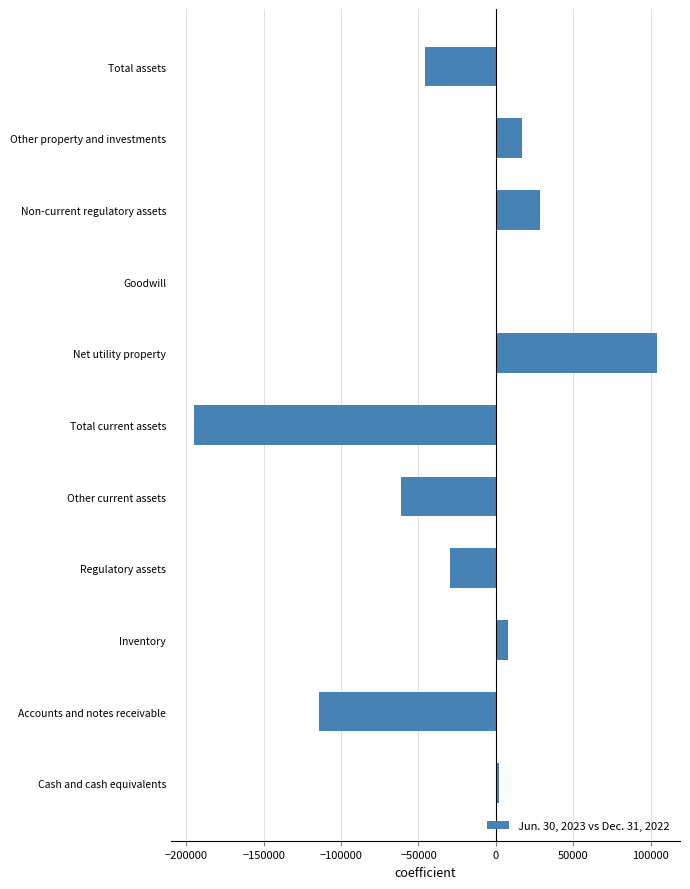

Count the number of data series in this chart.

1